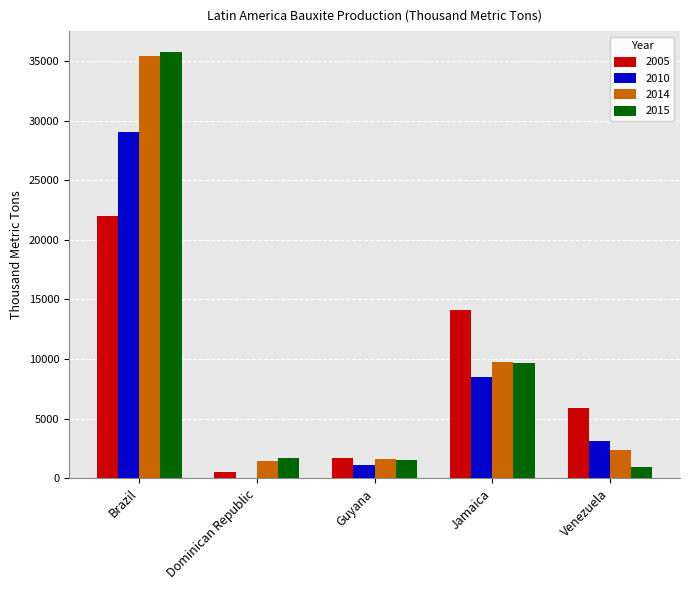

At which category is the sum across all series the highest?

Brazil